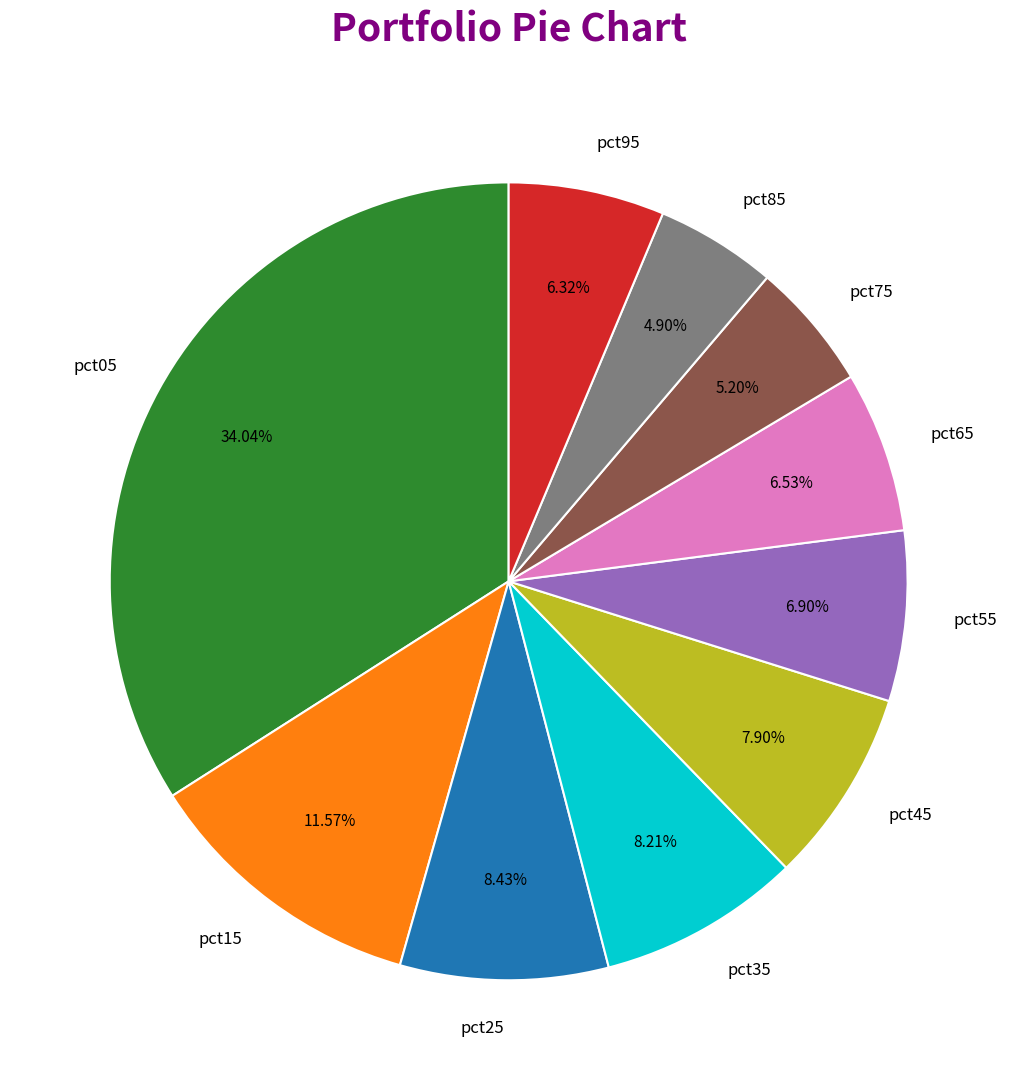

Is there a majority slice in this chart?

No